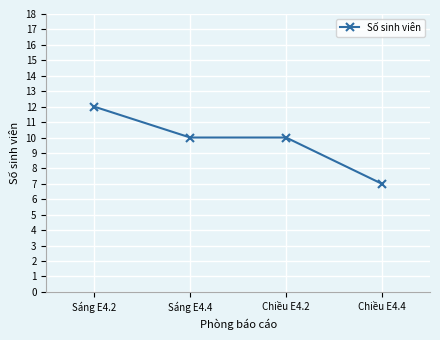

What is the value of the 4th point from the left?

7